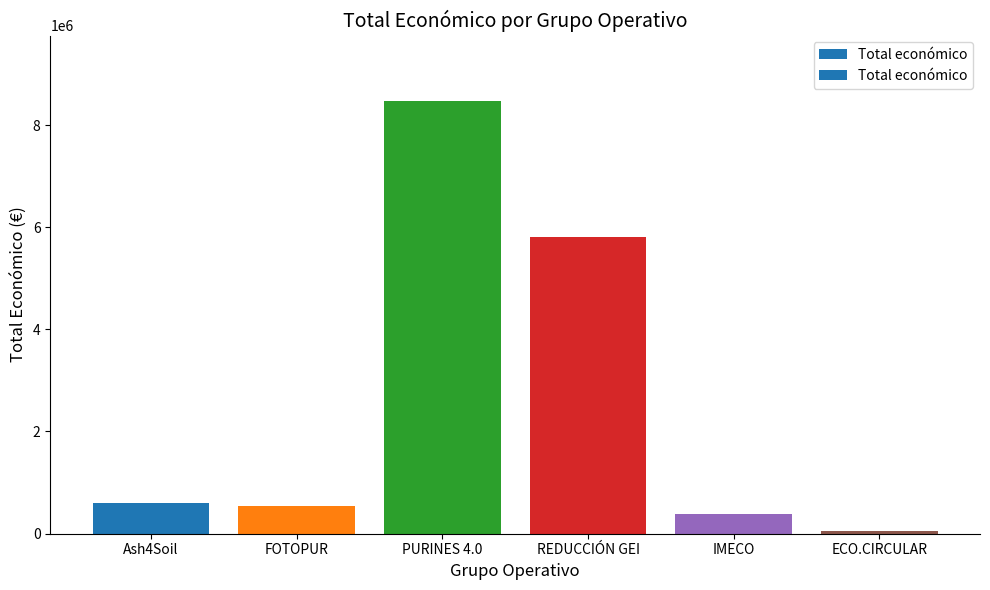

Reading left to right, list all the values displayed in this chart.

Ash4Soil=600000	FOTOPUR=544746	PURINES 4.0=8484999	REDUCCIÓN GEI=5813066	IMECO=380777	ECO.CIRCULAR=42845